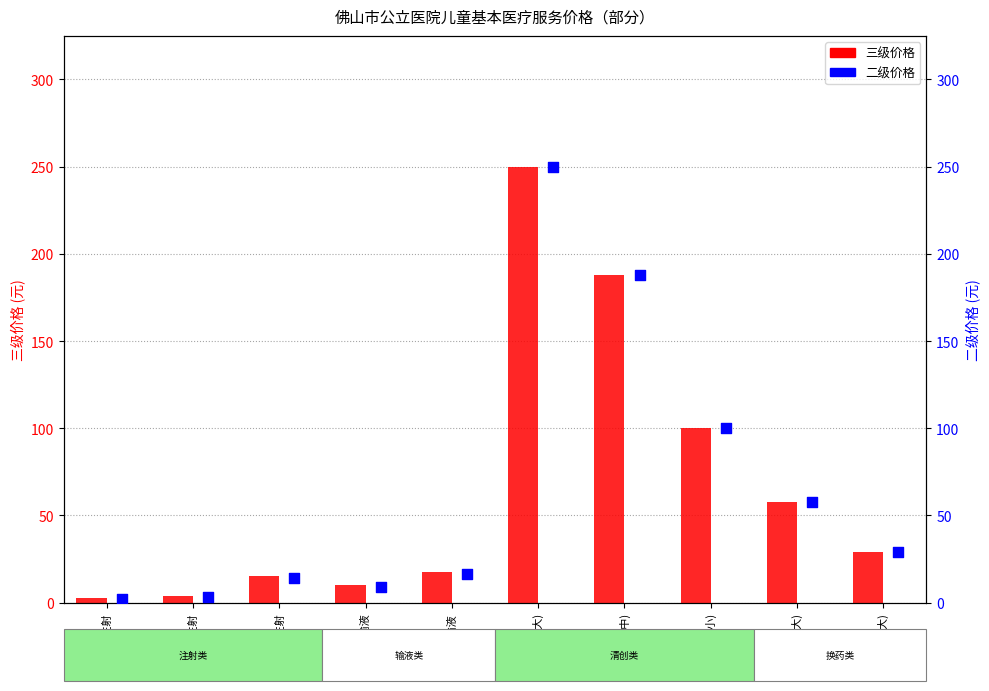

Which series has the largest total across all categories?

三级价格